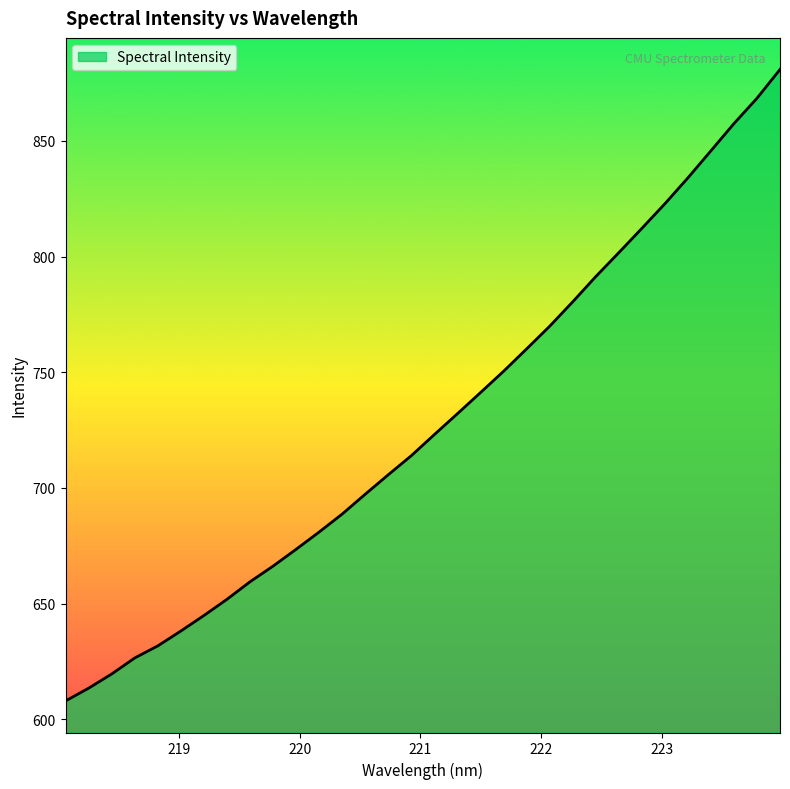

Does the chart have visible grid lines?

No